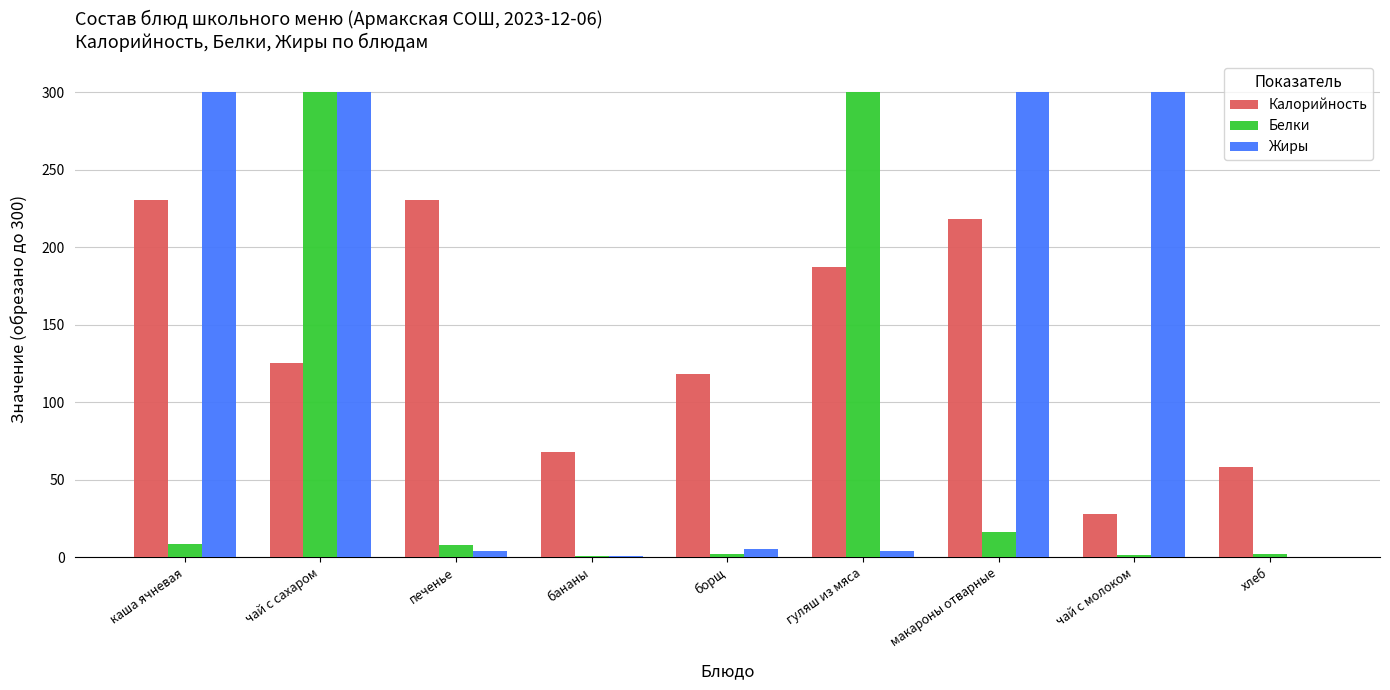

What is the difference between the Белки values at бананы and чай с сахаром?

299.4